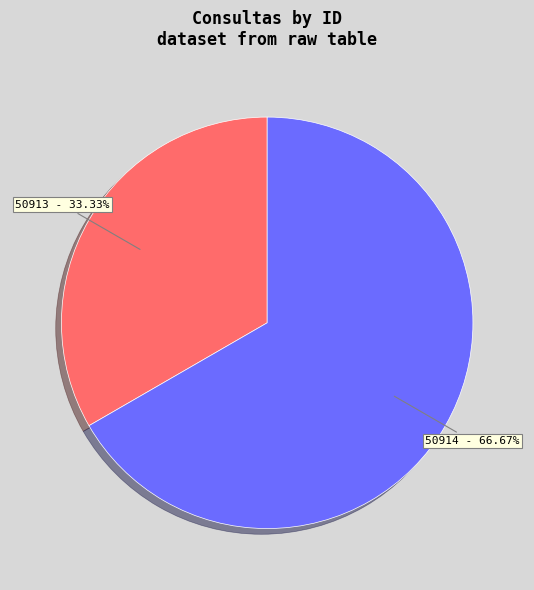

Count the number of slices in the pie.

2